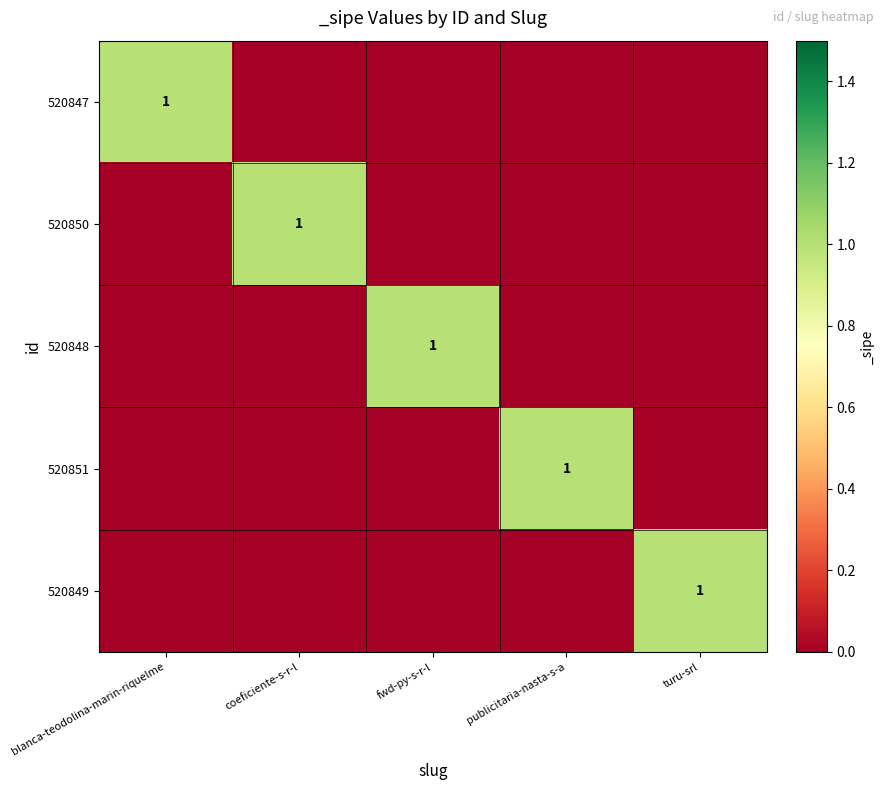

What is the greatest value displayed?

1